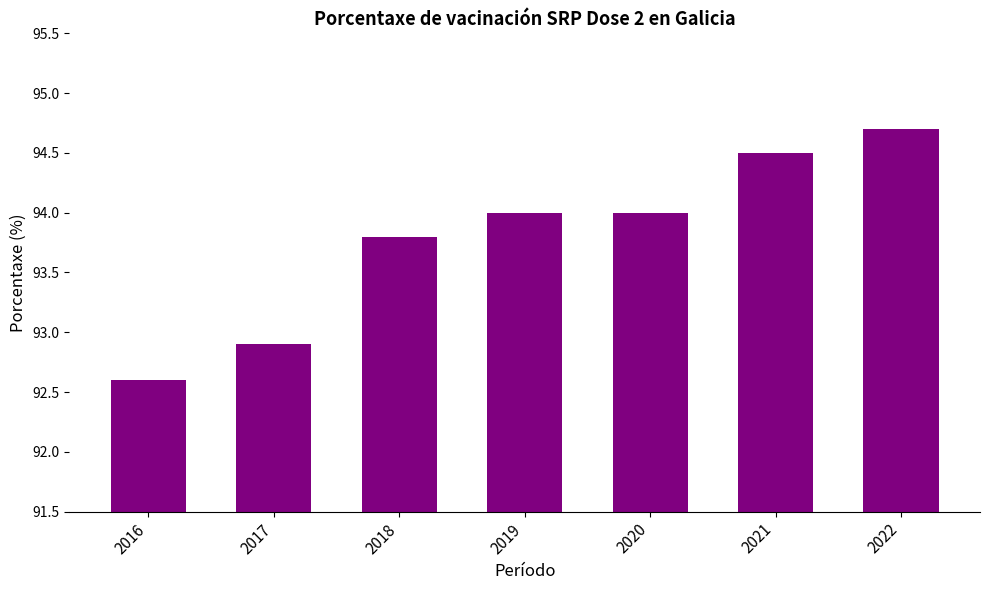

Reading right to left, transcribe all the data shown in this chart.

94.7	94.5	94.0	94.0	93.8	92.9	92.6